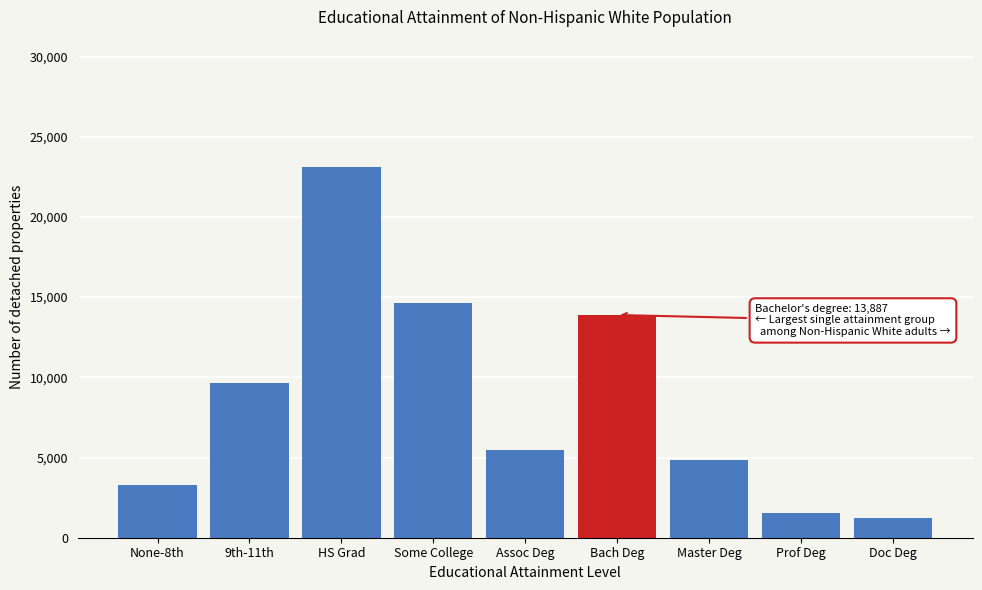

Reading right to left, extract all data points from this chart.

1254	1558	4831	13887	5488	14650	23130	9623	3314